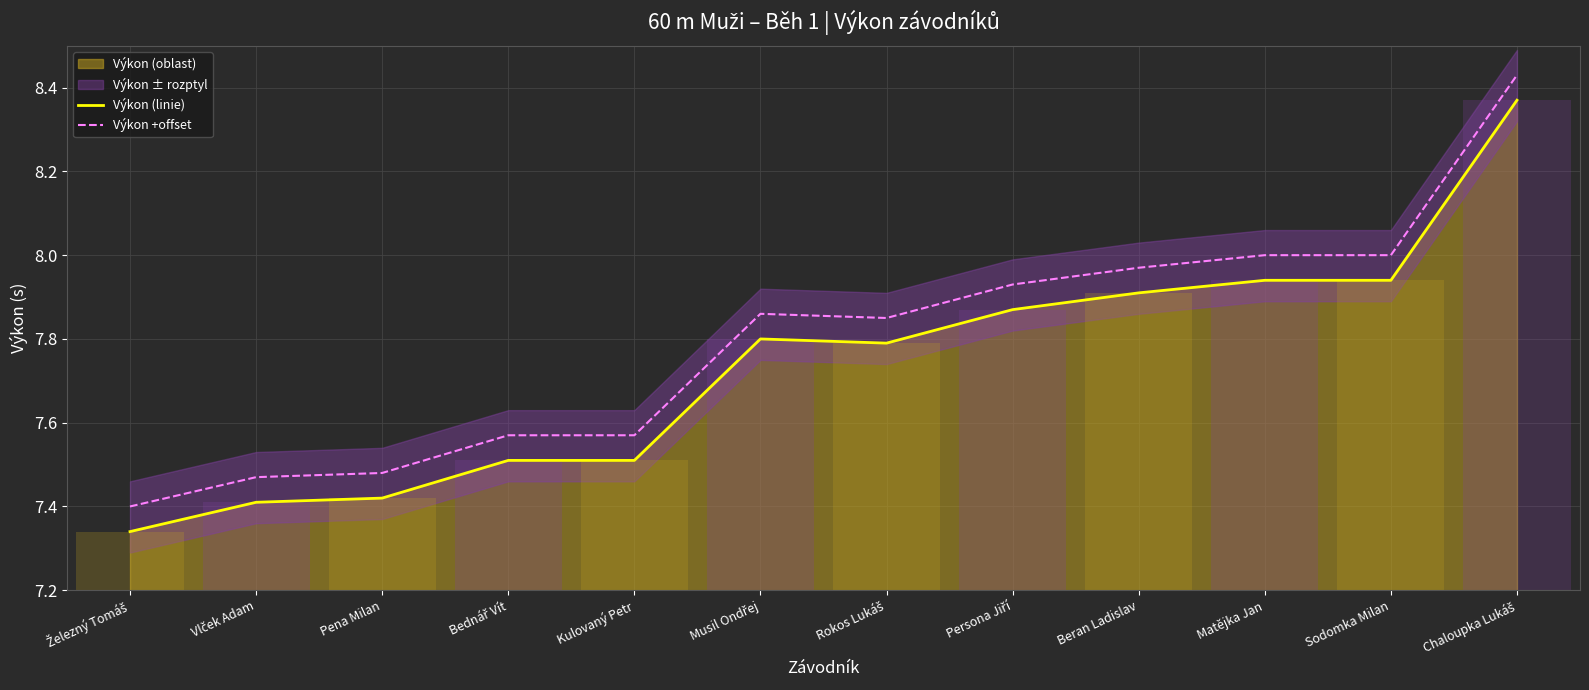

What is the value of the Výkon +offset bar at the 8th from the left?

7.9